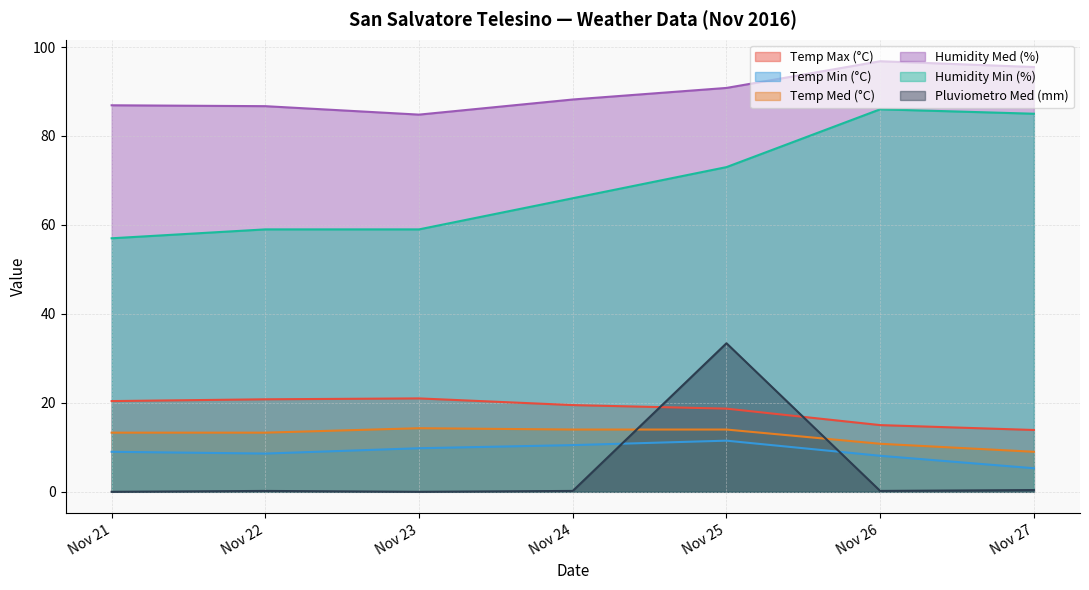

Which series has the widest spread of values?

Pluviometro Med (mm)